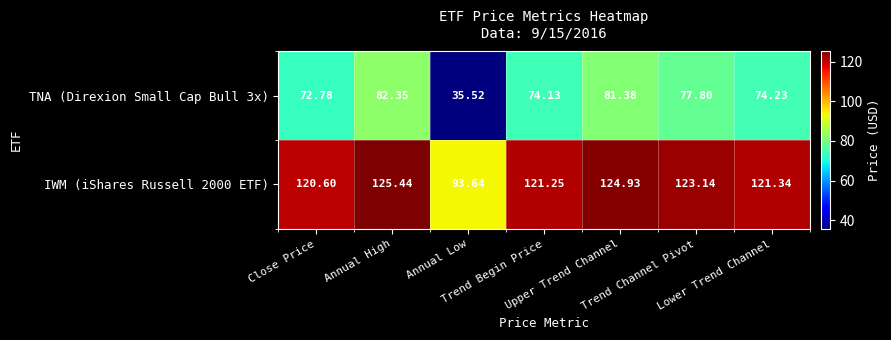

Which series has the largest total across all categories?

IWM (iShares Russell 2000 ETF)